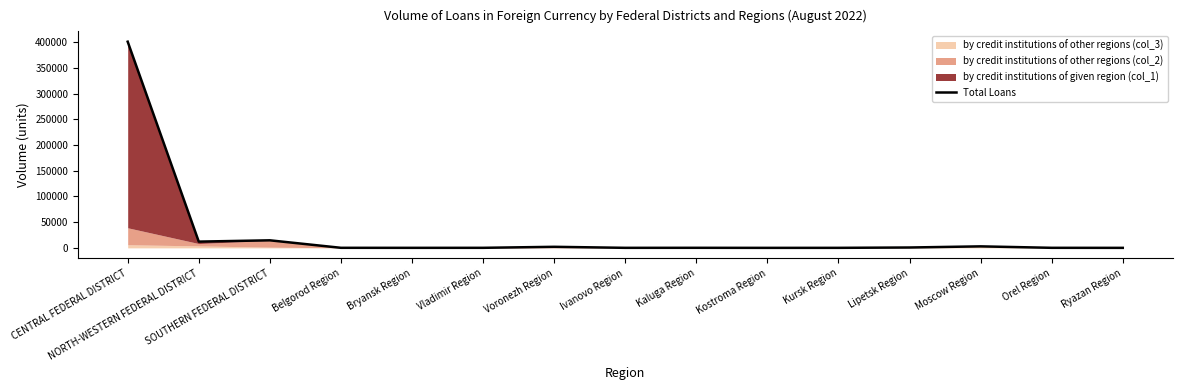

At which category does the chart reach its peak across all series?

CENTRAL FEDERAL DISTRICT